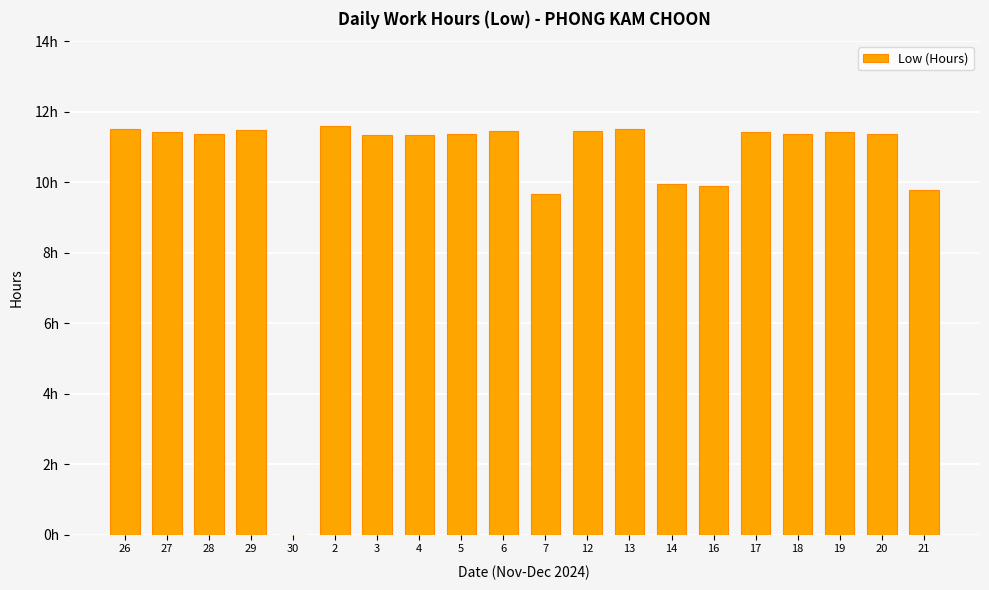

Are the bars horizontal?

No